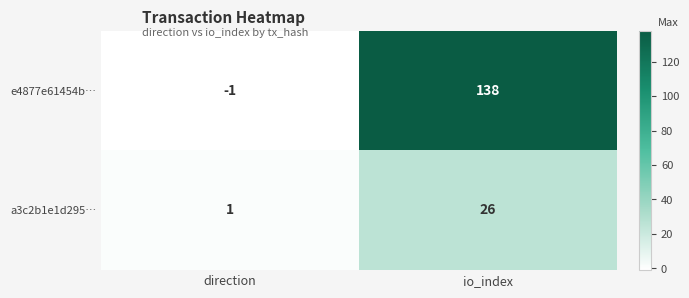

Reading left to right, extract all data points from this chart.

e4877e61454b…: -1	138
a3c2b1e1d295…: 1	26